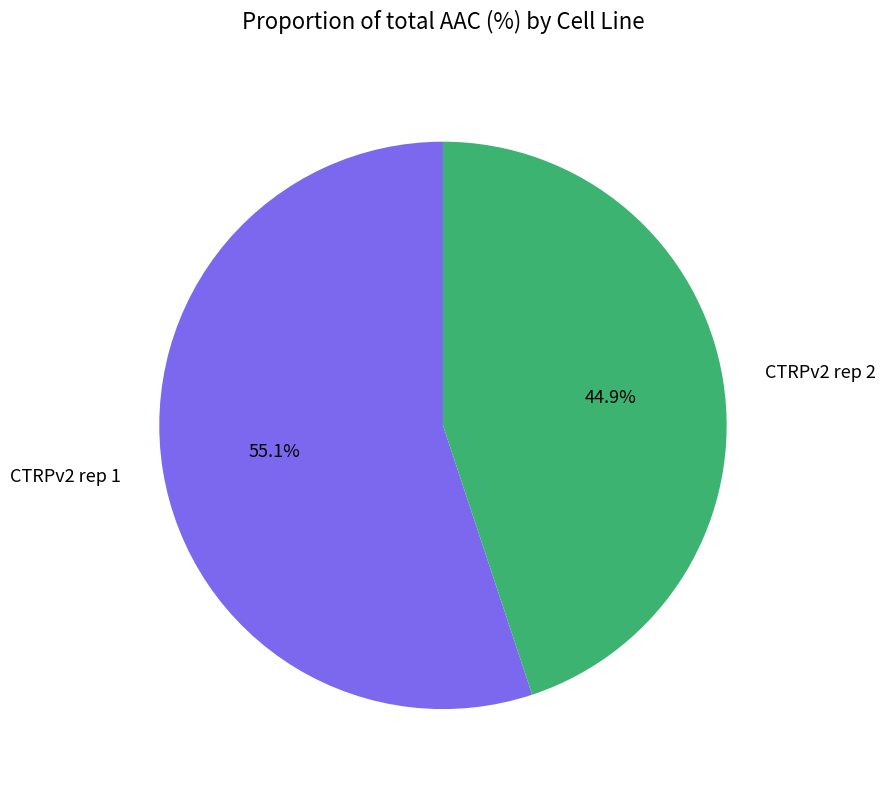

Which slice represents more than half of the pie?

CTRPv2 rep 1